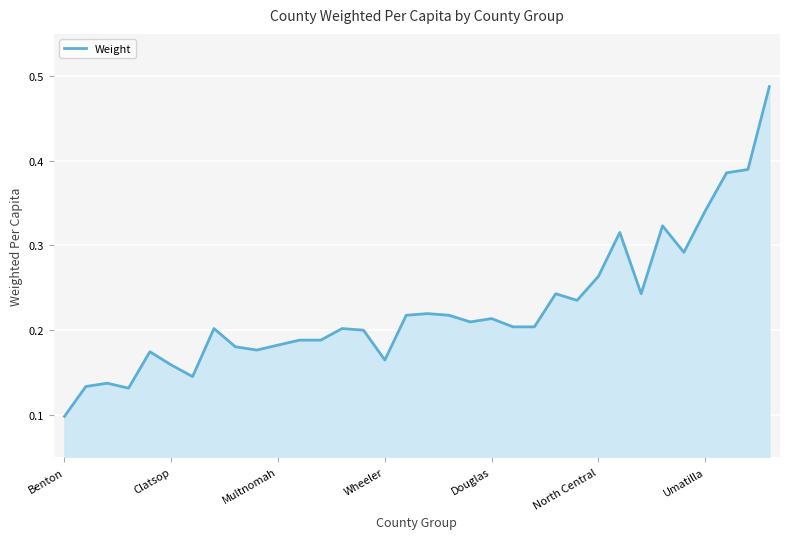

How many lines are shown in the chart?

1